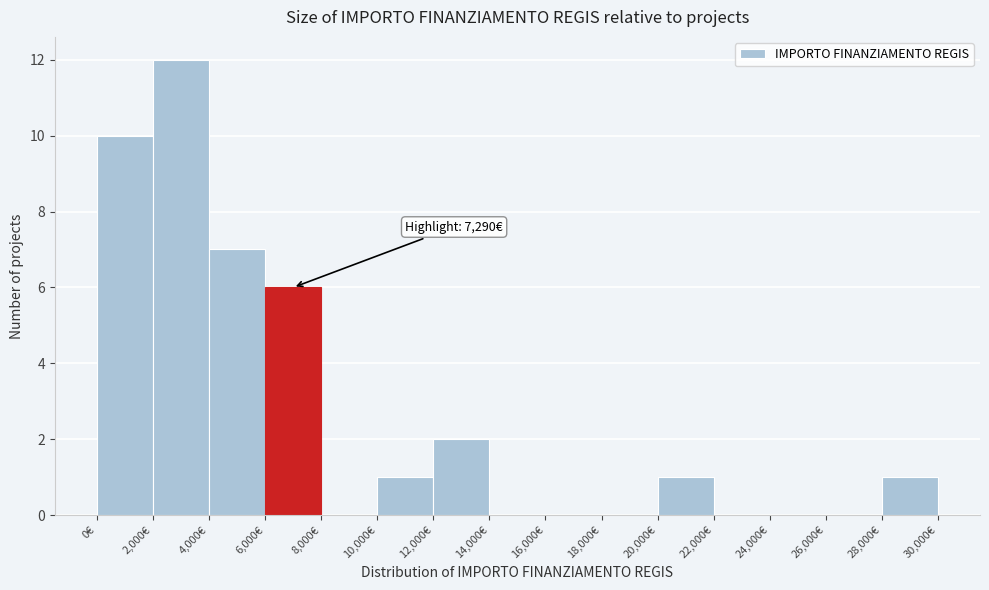

Over which range of the x-axis is the bar tallest?

2000 to 4000